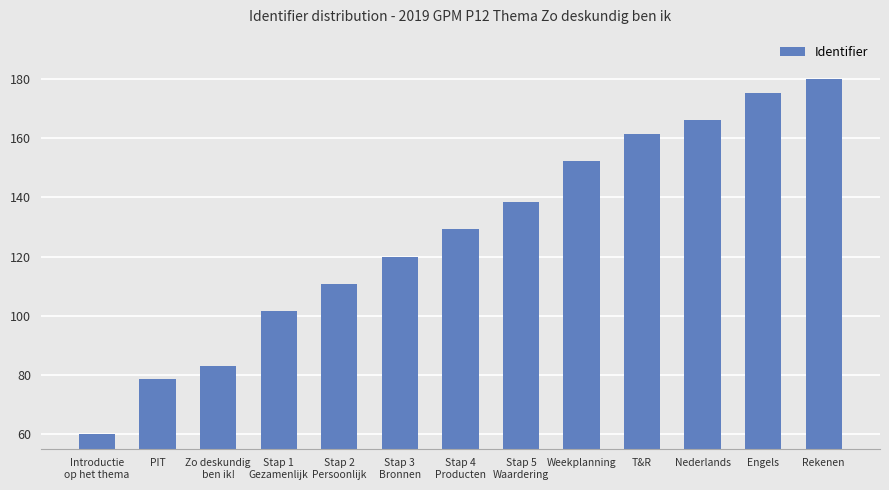

Rank the categories by value from lowest to highest.

Introductie
op het thema, PIT, Zo deskundig
ben ik!, Stap 1
Gezamenlijk, Stap 2
Persoonlijk, Stap 3
Bronnen, Stap 4
Producten, Stap 5
Waardering, Weekplanning, T&R, Nederlands, Engels, Rekenen